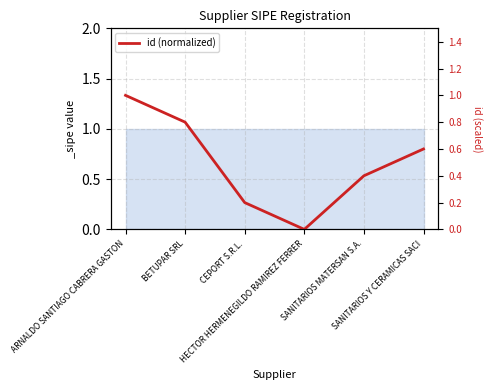

The chart shows a value of 0.2 at CEPORT S.R.L.. True or false?

True